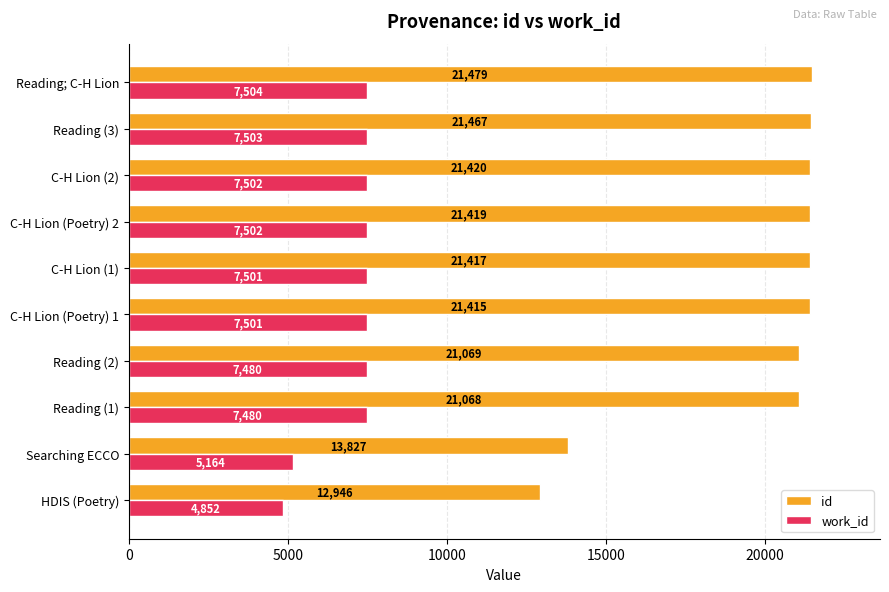

At which category is the sum across all series the highest?

Reading; C-H Lion